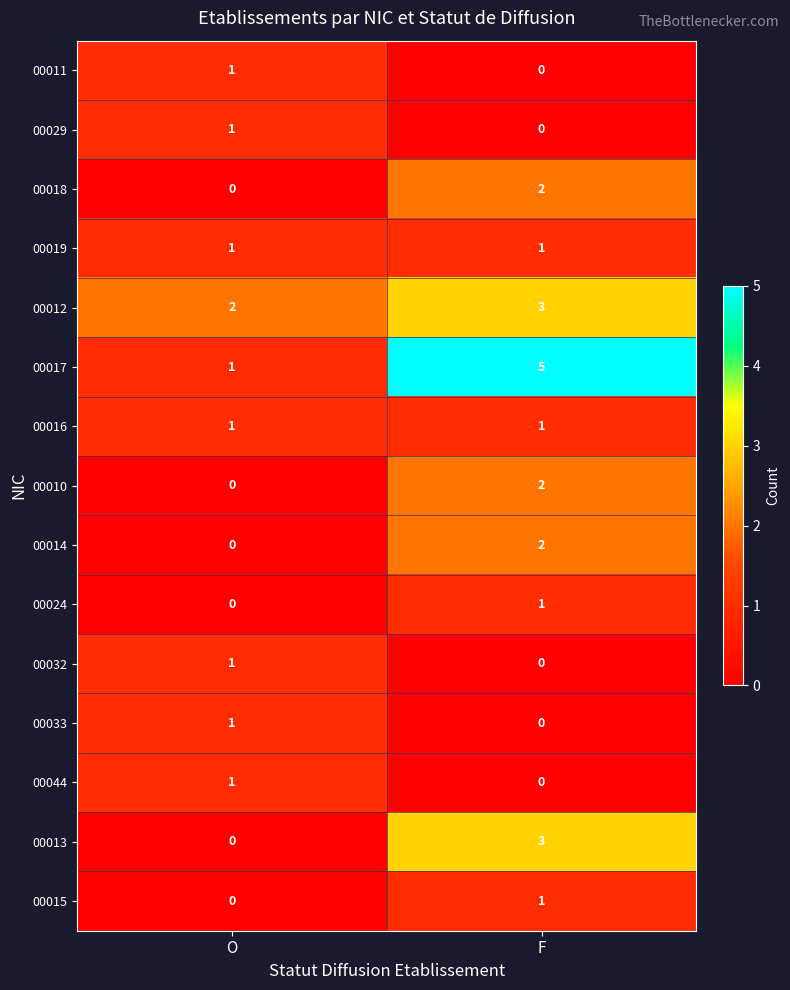

Which series changed the most between O and F?

00017